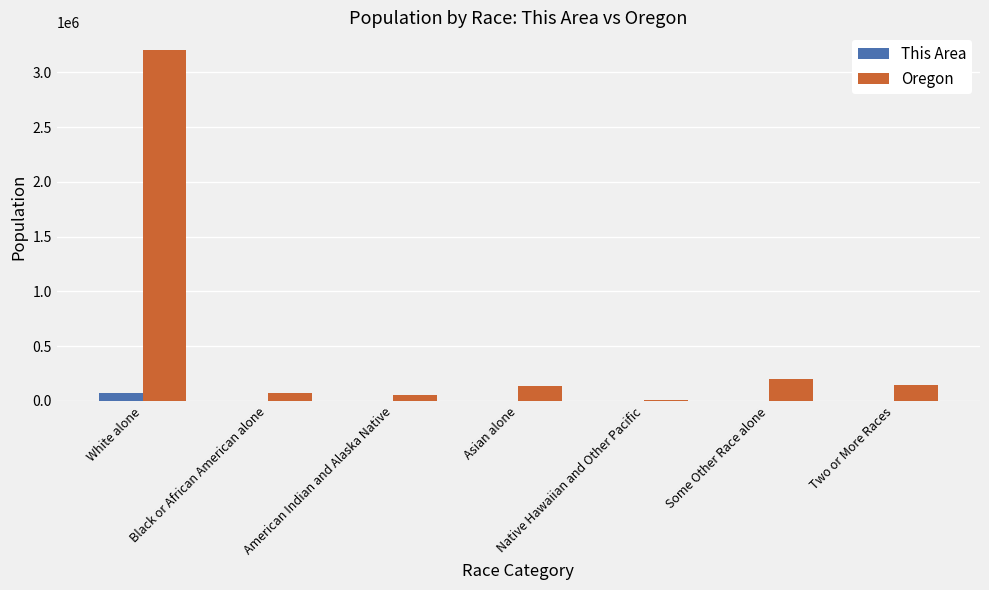

Is the value of This Area at Asian alone greater than the value of Oregon at White alone?

No